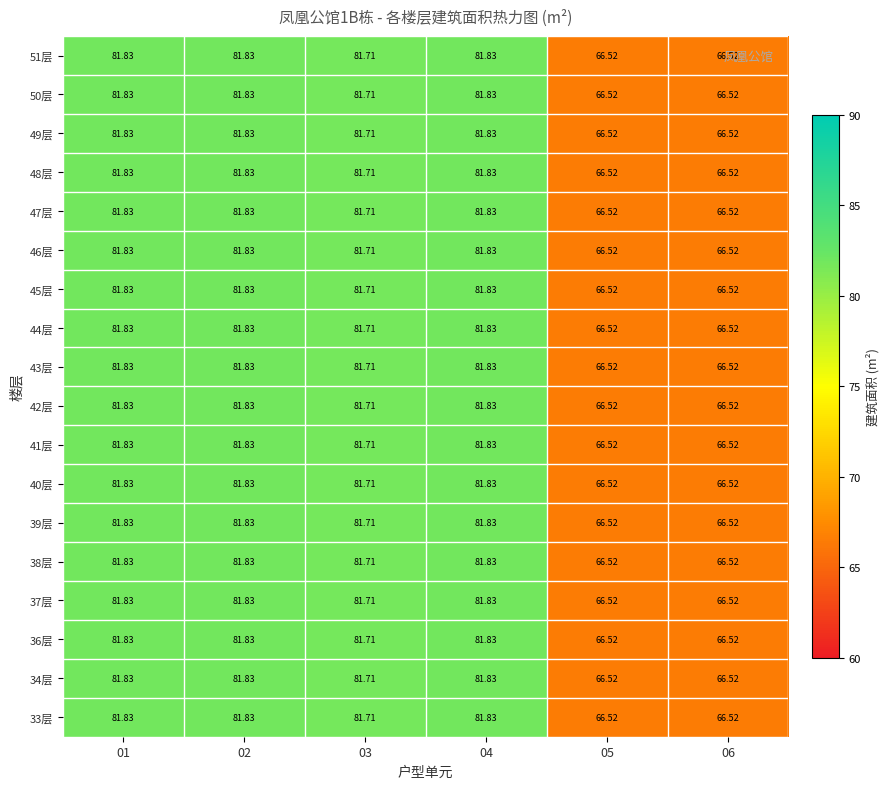

Is the value of 48层 at 04 greater than the value of 41层 at 05?

Yes